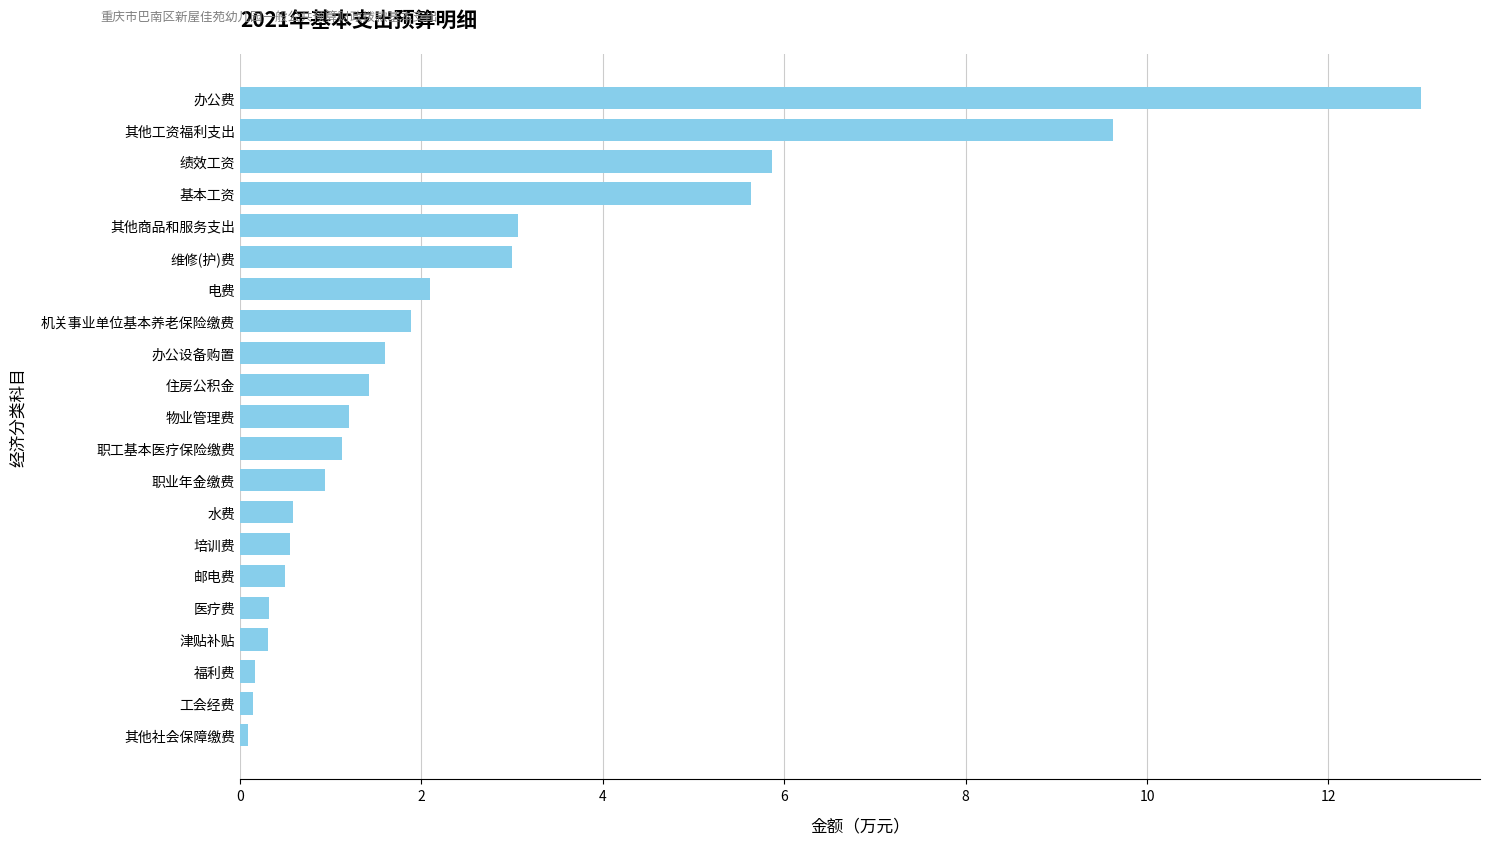

What is the approximate value at 培训费?

0.6